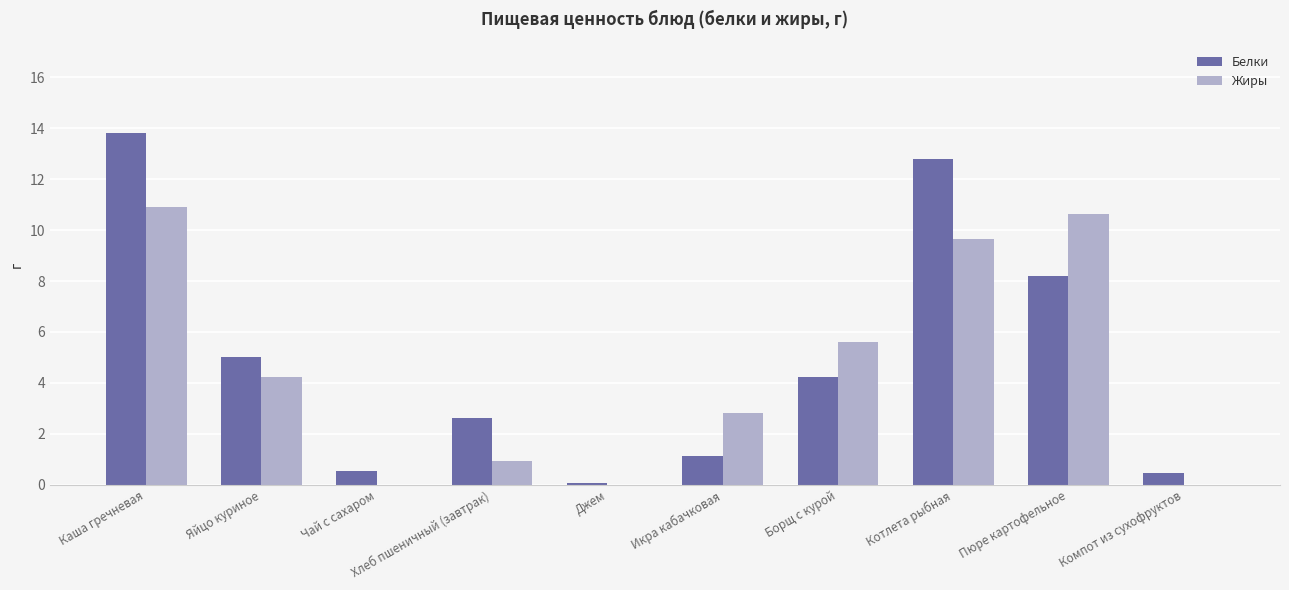

At which category is the sum across all series the highest?

Каша гречневая